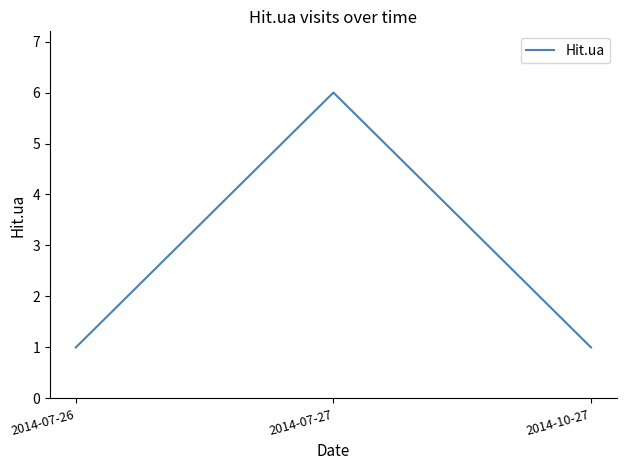

Which category has the highest value across all series?

2014-07-27